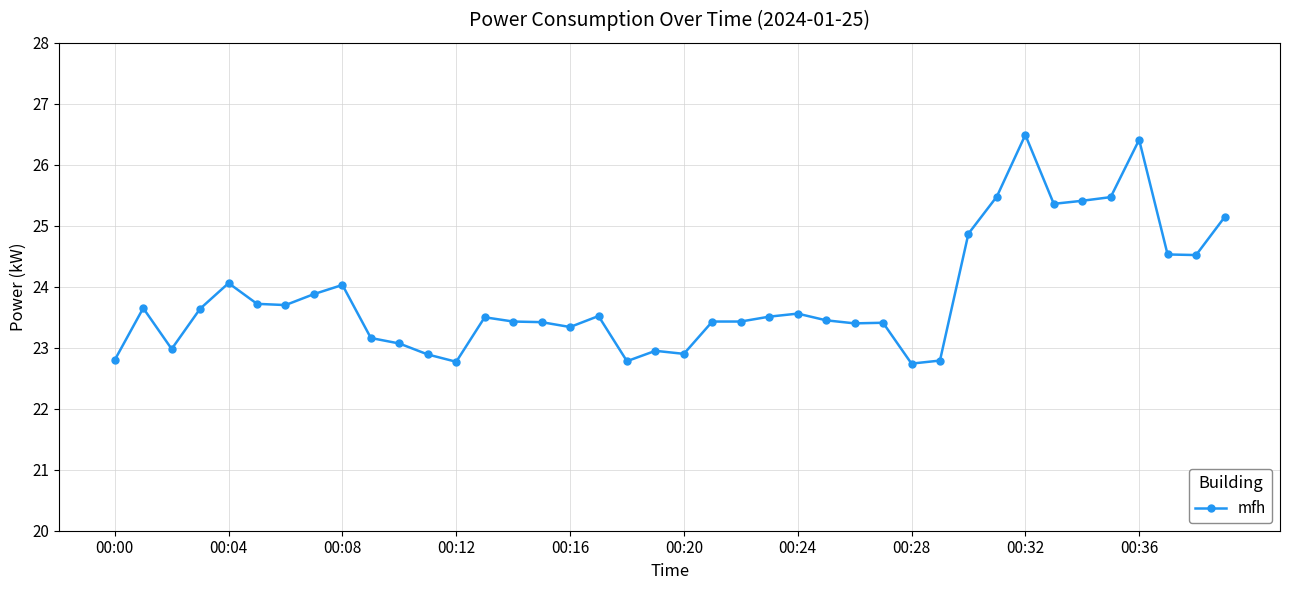

What is the maximum value shown in the chart?

26.5